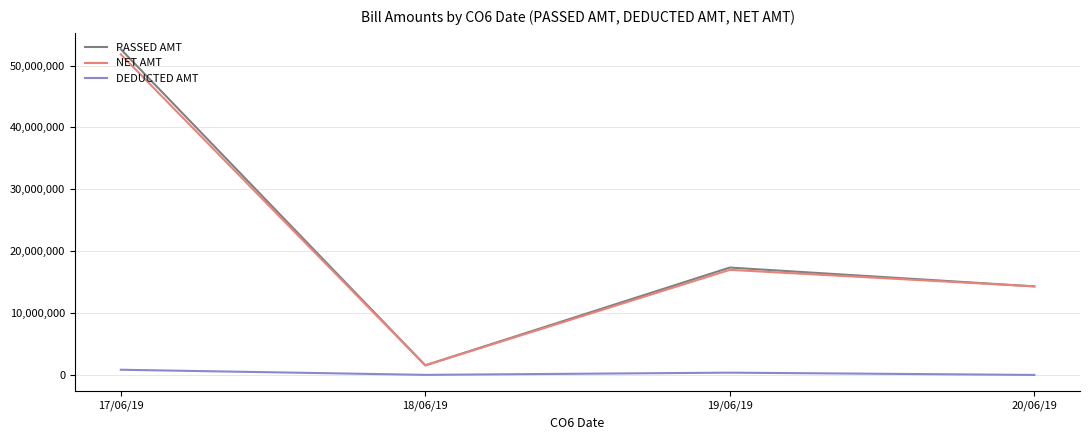

At which category is the sum across all series the highest?

17/06/19